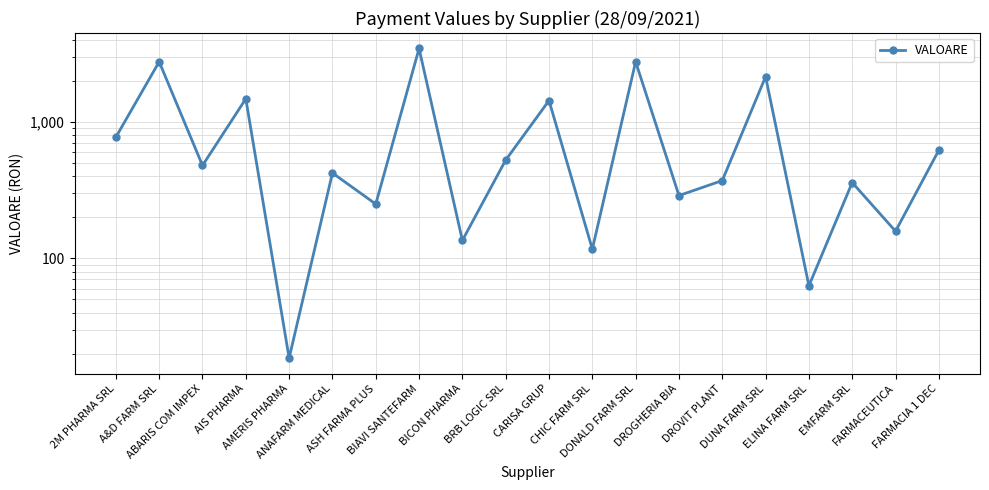

How many data points are less than 480?

10